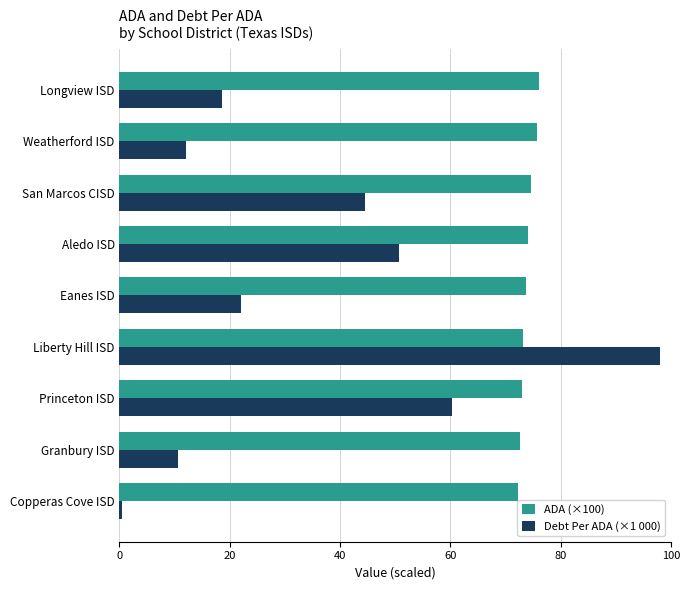

True or false: Debt Per ADA (×1 000) has a value of 12.0 at Weatherford ISD.

True